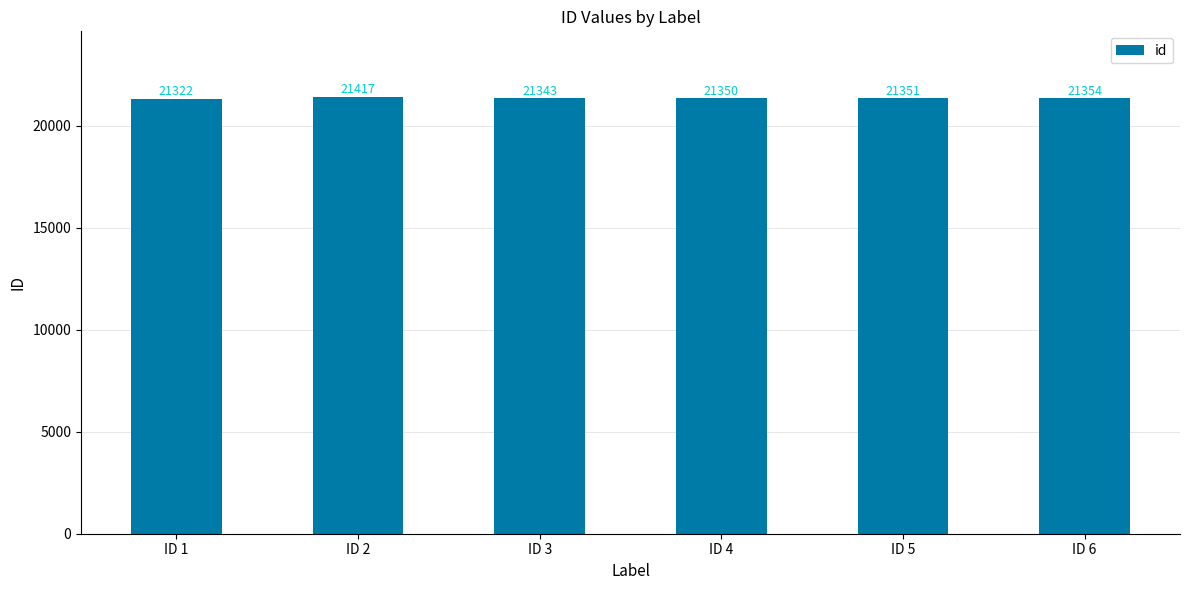

What value does the data have at ID 6, to the nearest 10?

21350